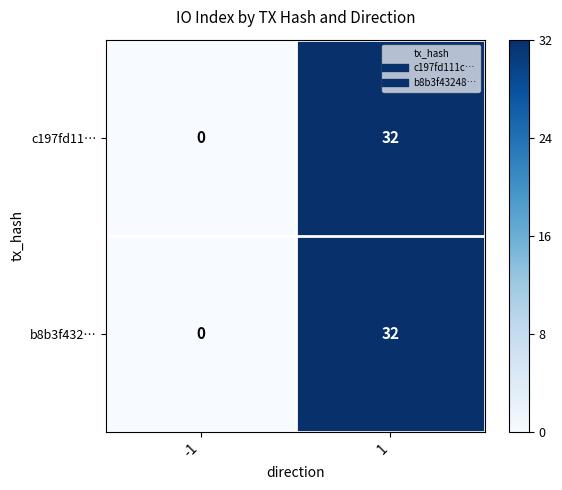

Count the number of data series in this chart.

2